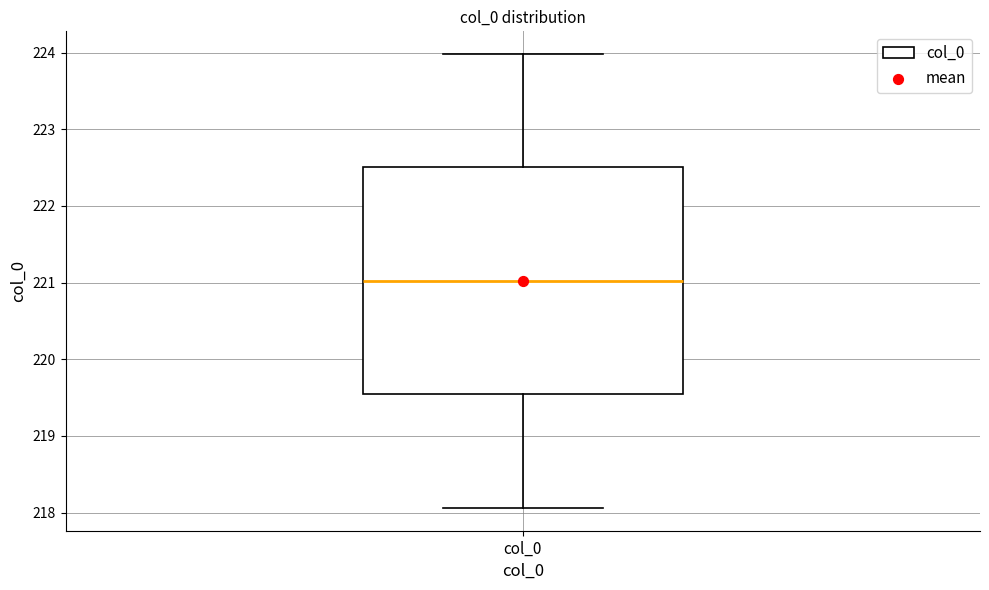

Read this box plot against the y-axis: the position of the median line, the range covered by the box, and the ends of both whiskers. The values are not printed on the chart, so give them approximately, as read against the axis.

median 221.0, box 219.5 to 222.5, whiskers 218.1 to 224.0